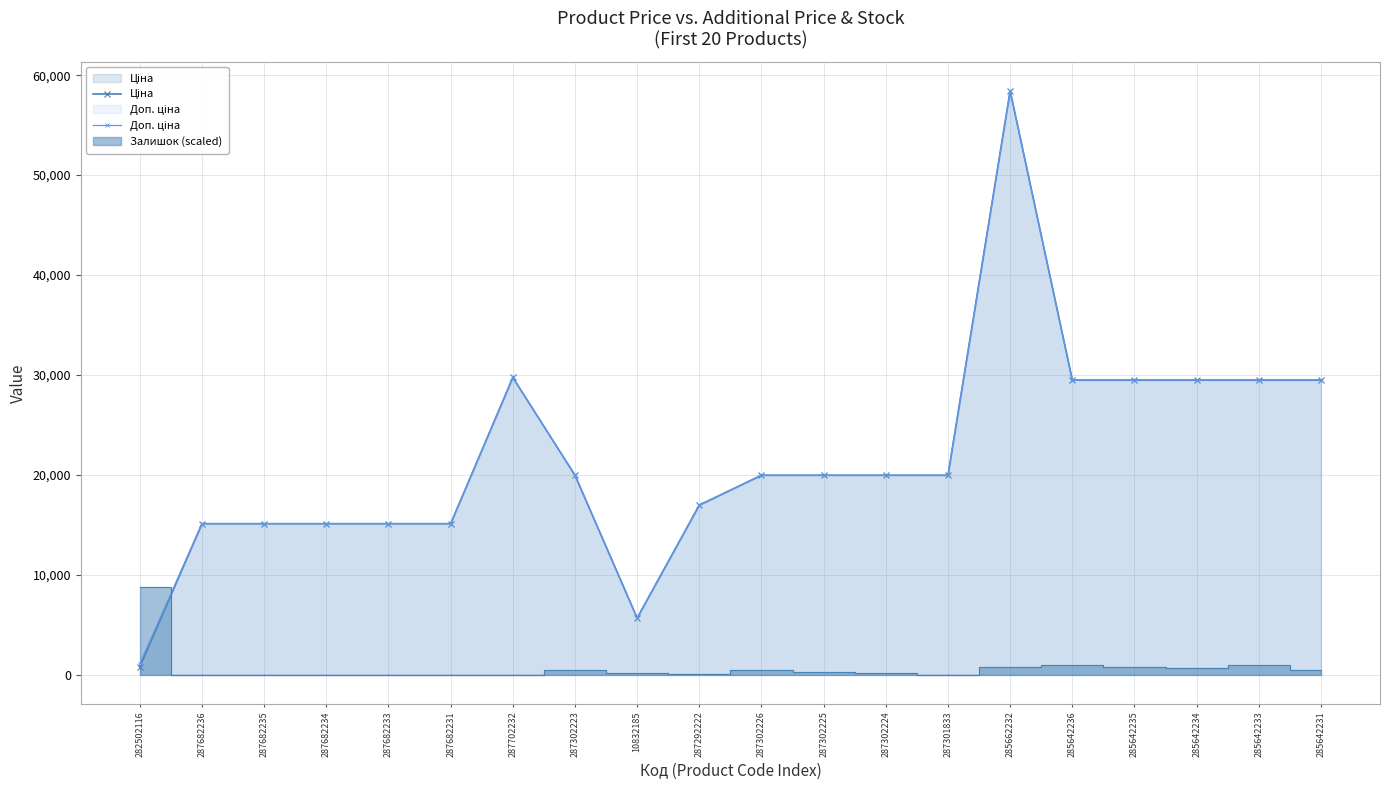

What is the label of the 5th point from the right?

285642236